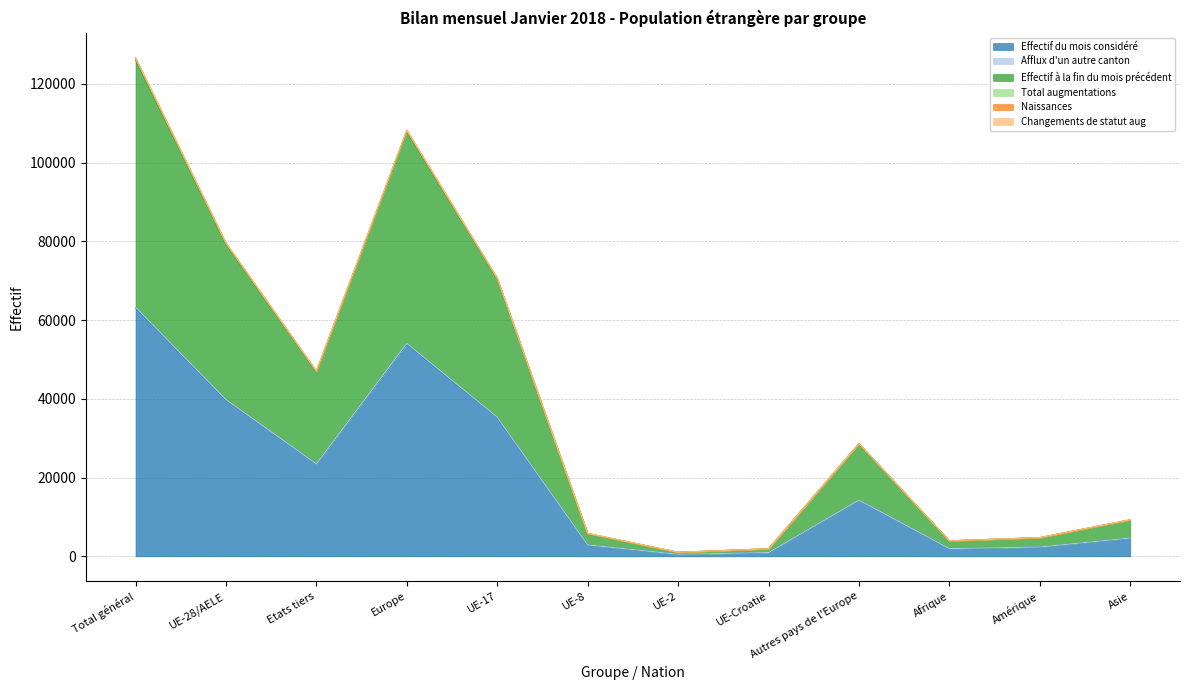

Which has a higher value, Etats tiers or UE-2?

Etats tiers